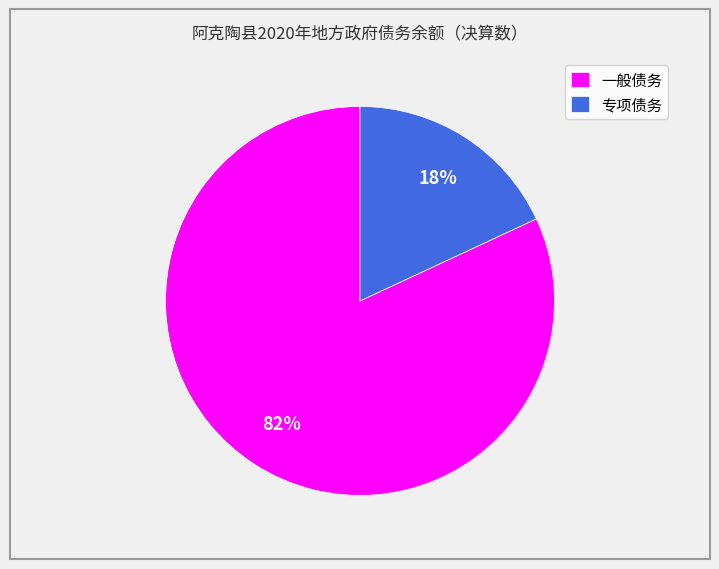

True or false: 专项债务 accounts for 18% of the total.

True